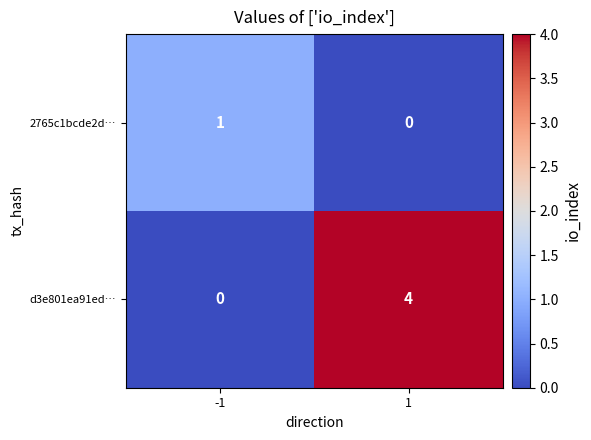

What is the difference between the highest and lowest values at 1?

4